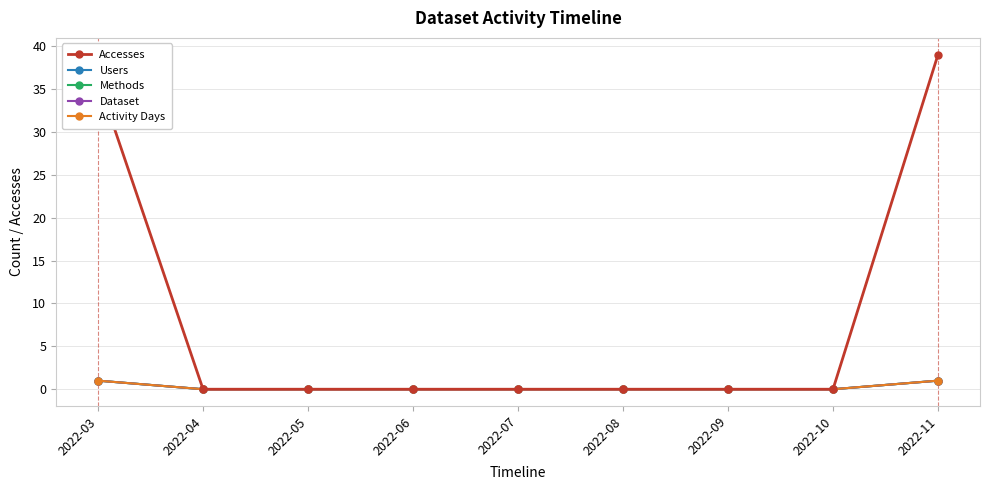

Does the chart have visible grid lines?

Yes